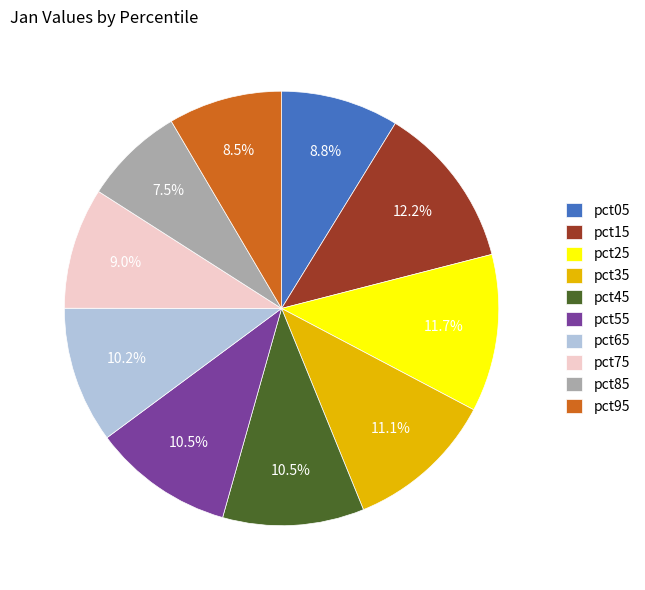

What is the smallest slice in the pie chart?

pct85